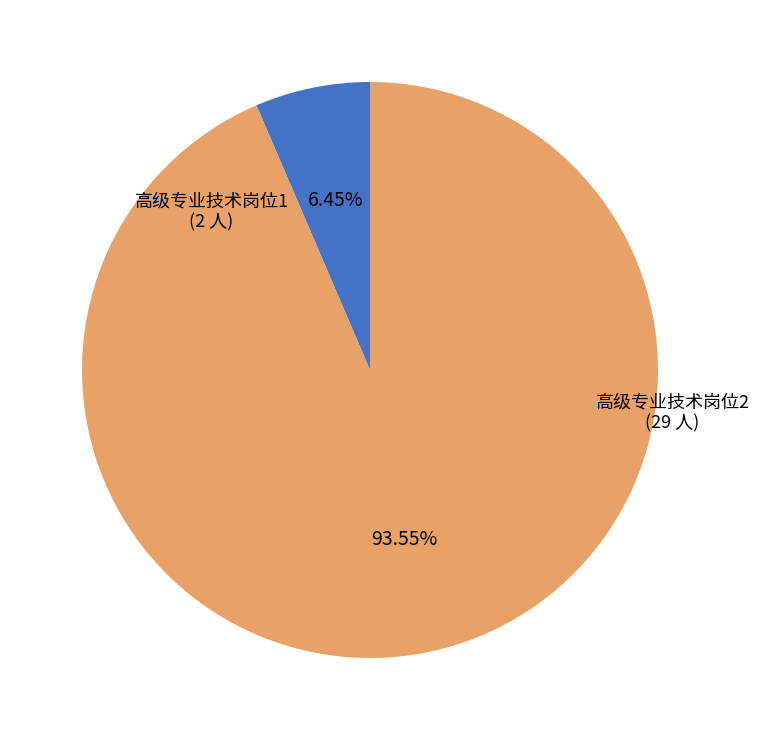

Does any single category account for the majority?

Yes